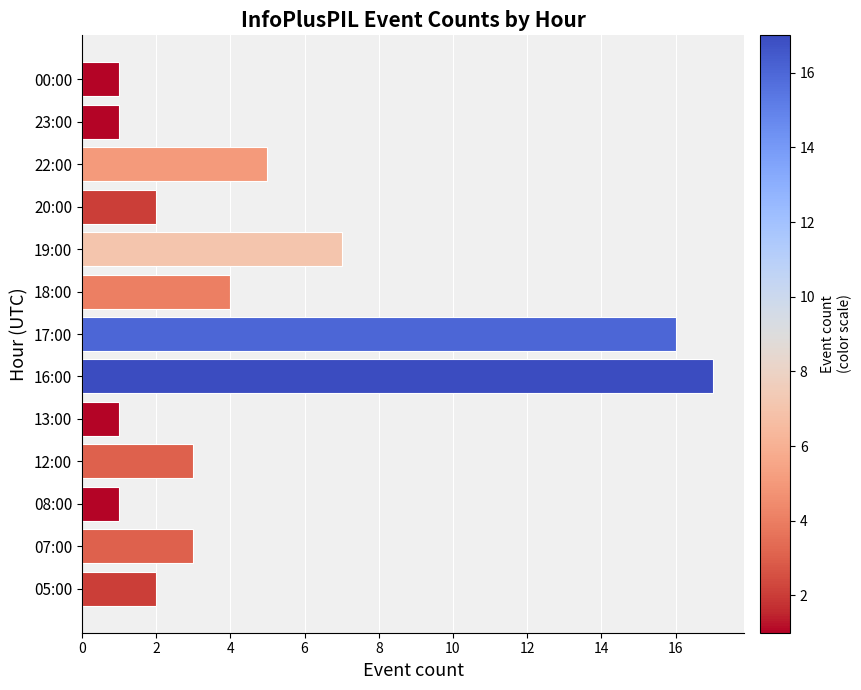

Reading bottom to top, extract all data points from this chart.

05:00=2	07:00=3	08:00=1	12:00=3	13:00=1	16:00=17	17:00=16	18:00=4	19:00=7	20:00=2	22:00=5	23:00=1	00:00=1